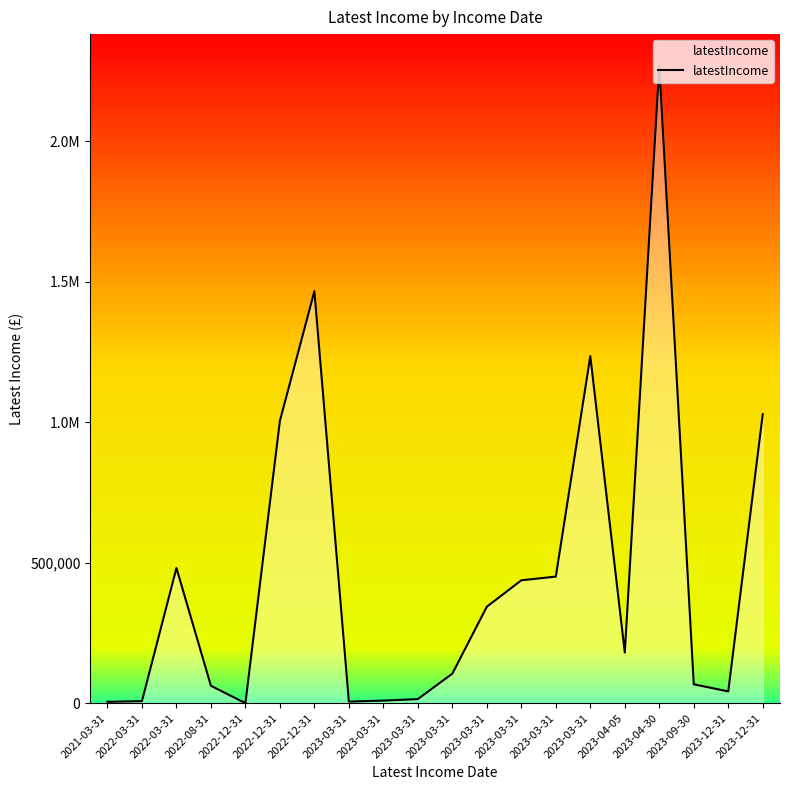

Is this an area chart (filled region under the line)?

Yes